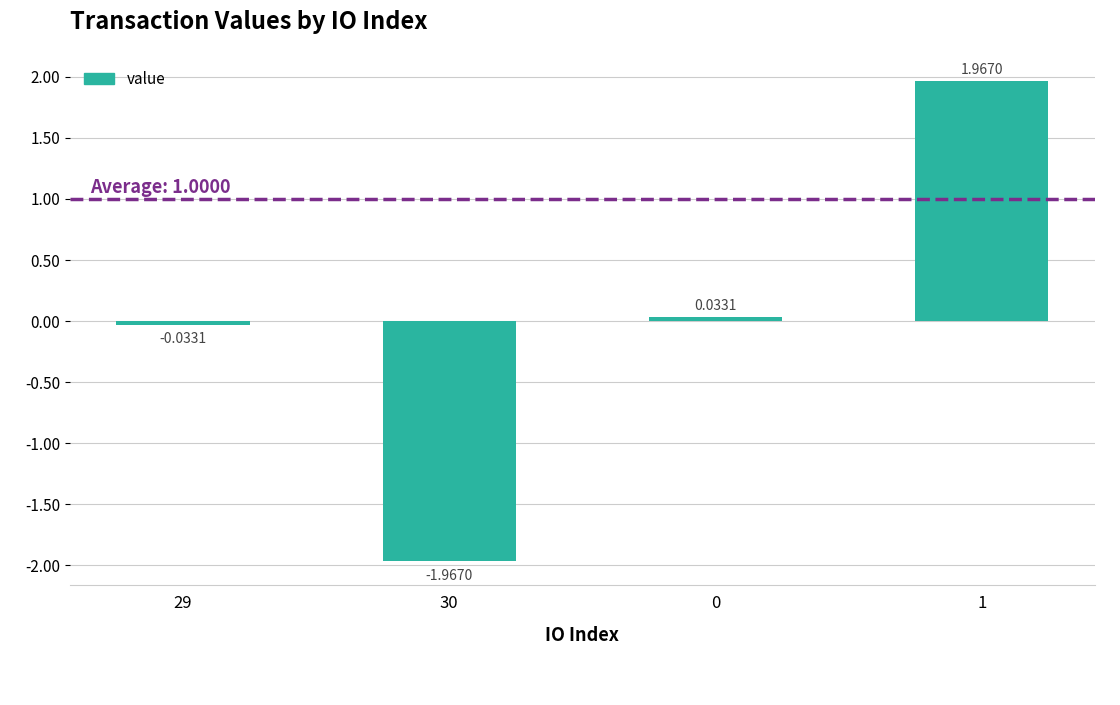

What is the difference between the values at 30 and 1?

3.9